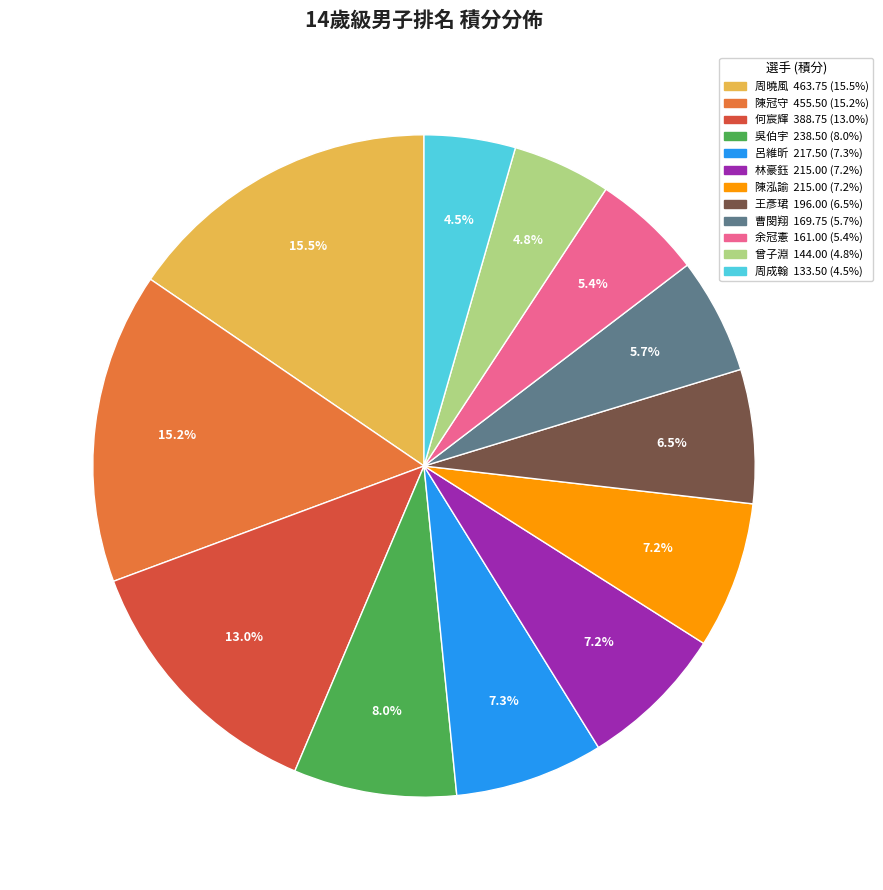

What is the ratio of the value at 呂維昕 to the value at 曹閔翔?

1.3